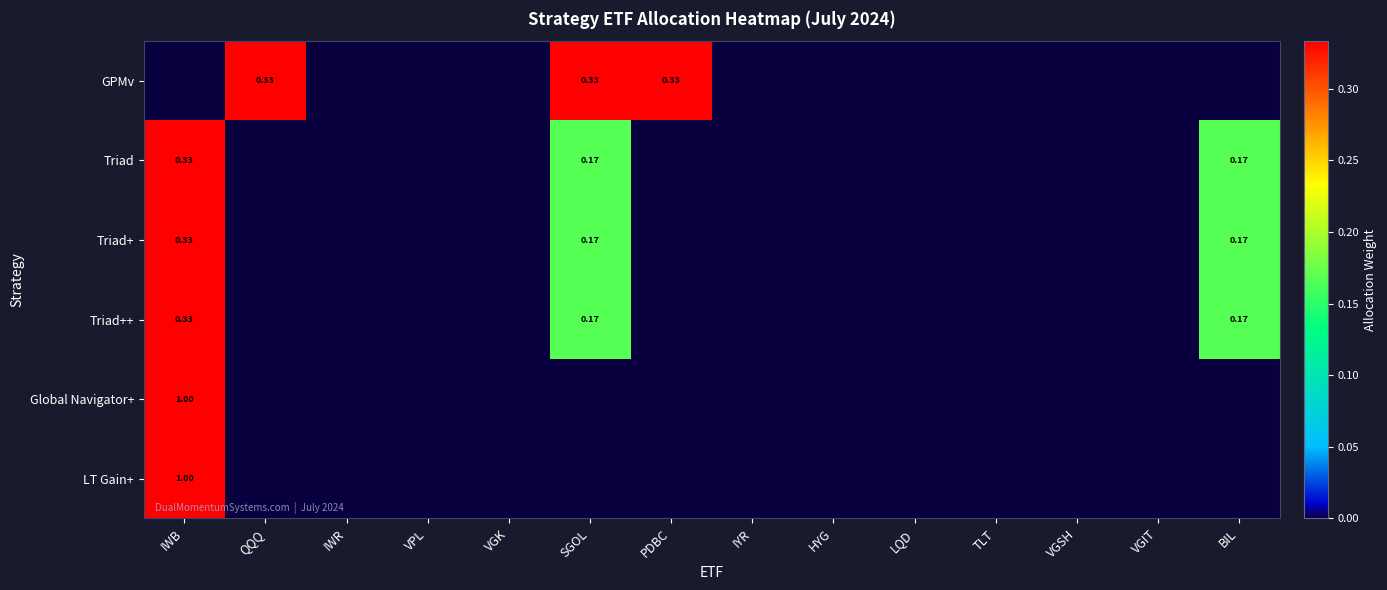

At which category is the sum across all series the highest?

IWB